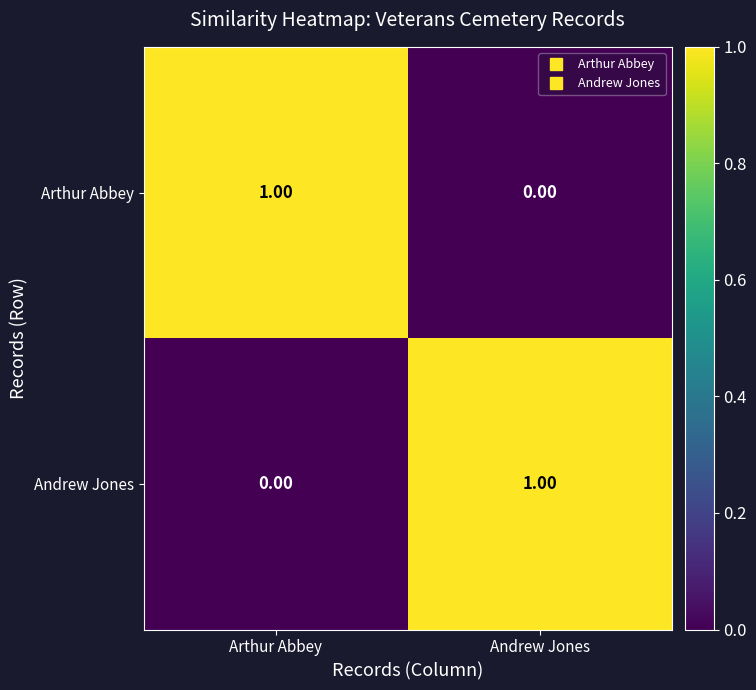

At which label is Arthur Abbey closest to 0?

Andrew Jones